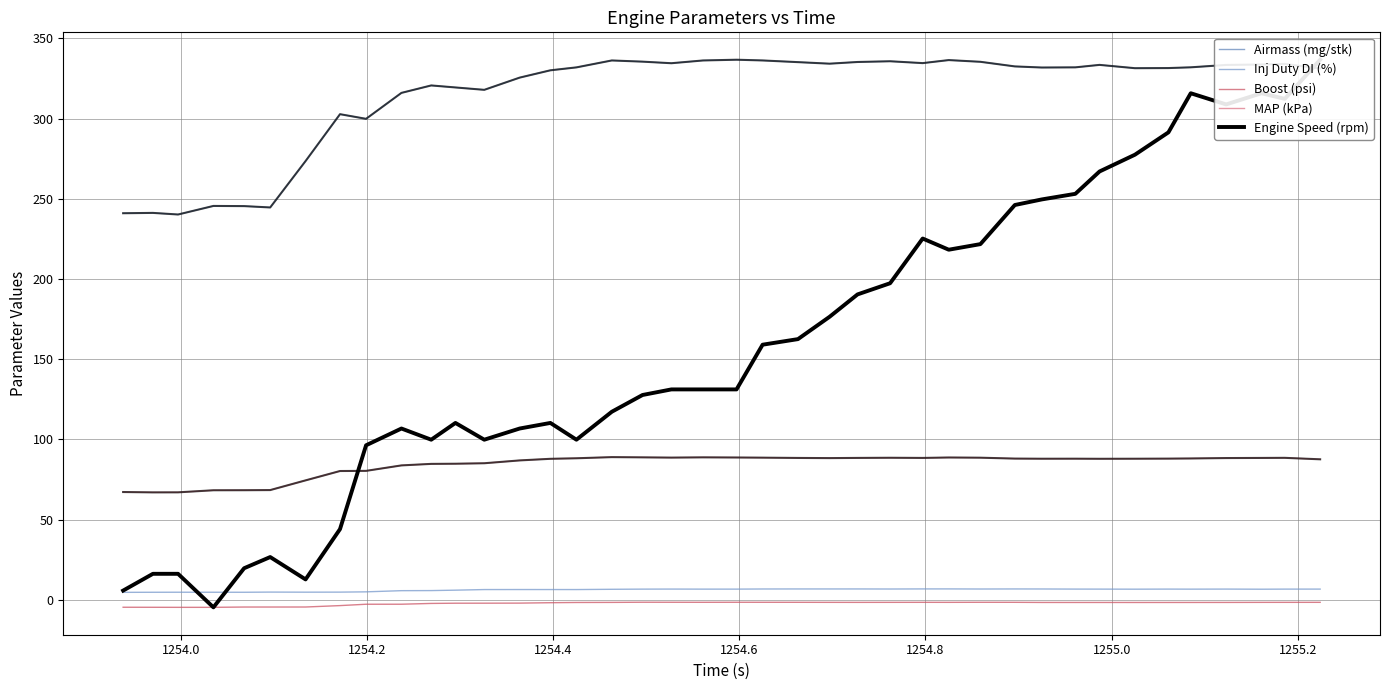

True or false: Engine Speed (rpm) has more than 1 interior local peaks.

True